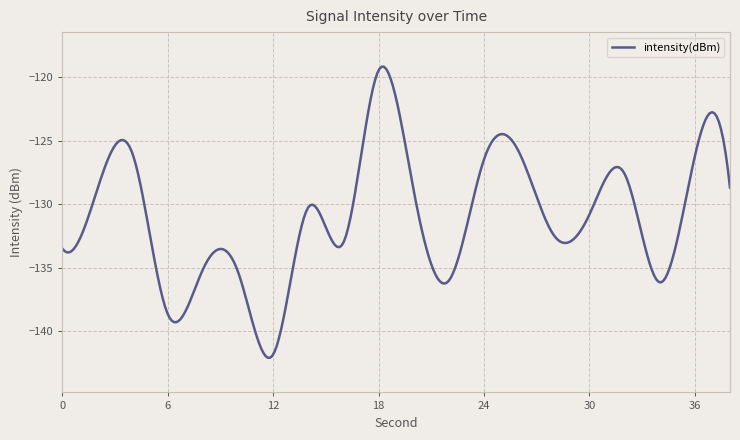

What is the smallest value displayed?

-142.1